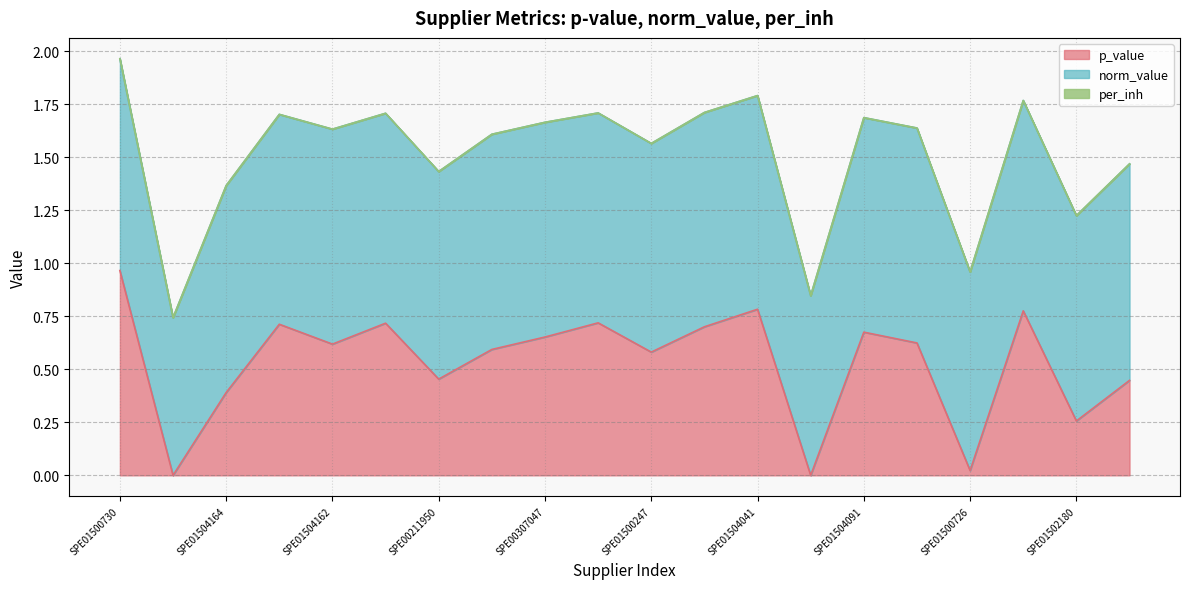

True or false: p_value has a value of 0.3 at SPE01502180.

True